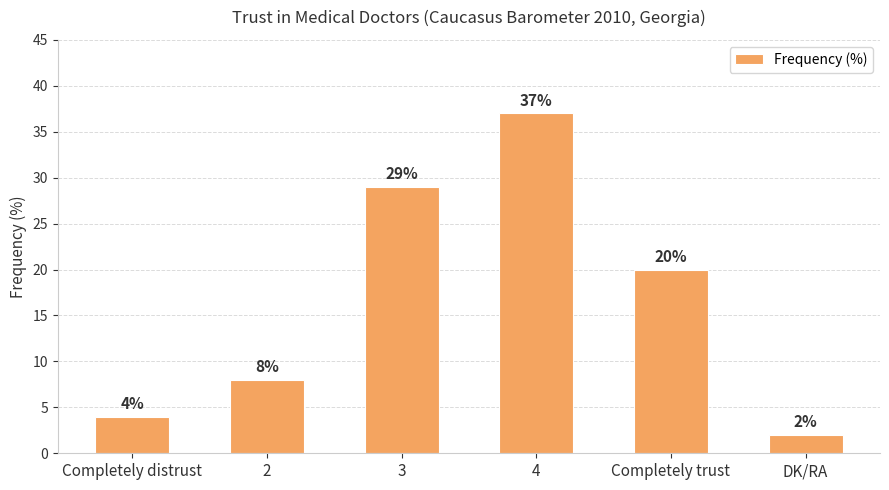

What is the average value?

17